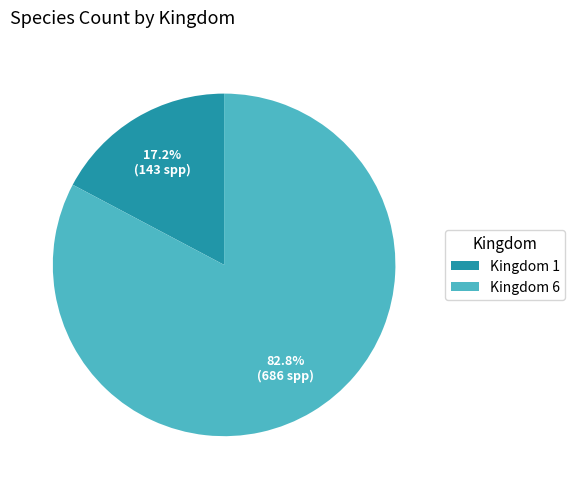

Rank the categories by value from highest to lowest.

Kingdom 6, Kingdom 1